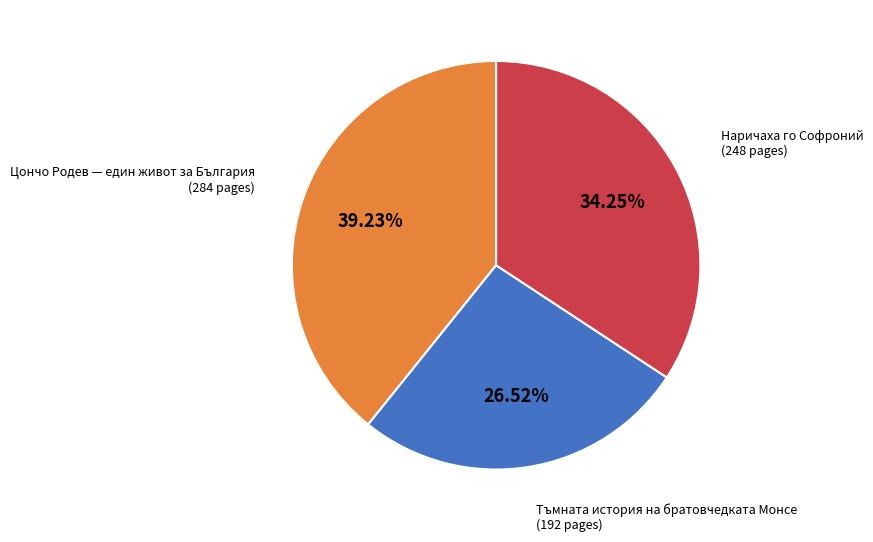

Does any single category account for the majority?

No